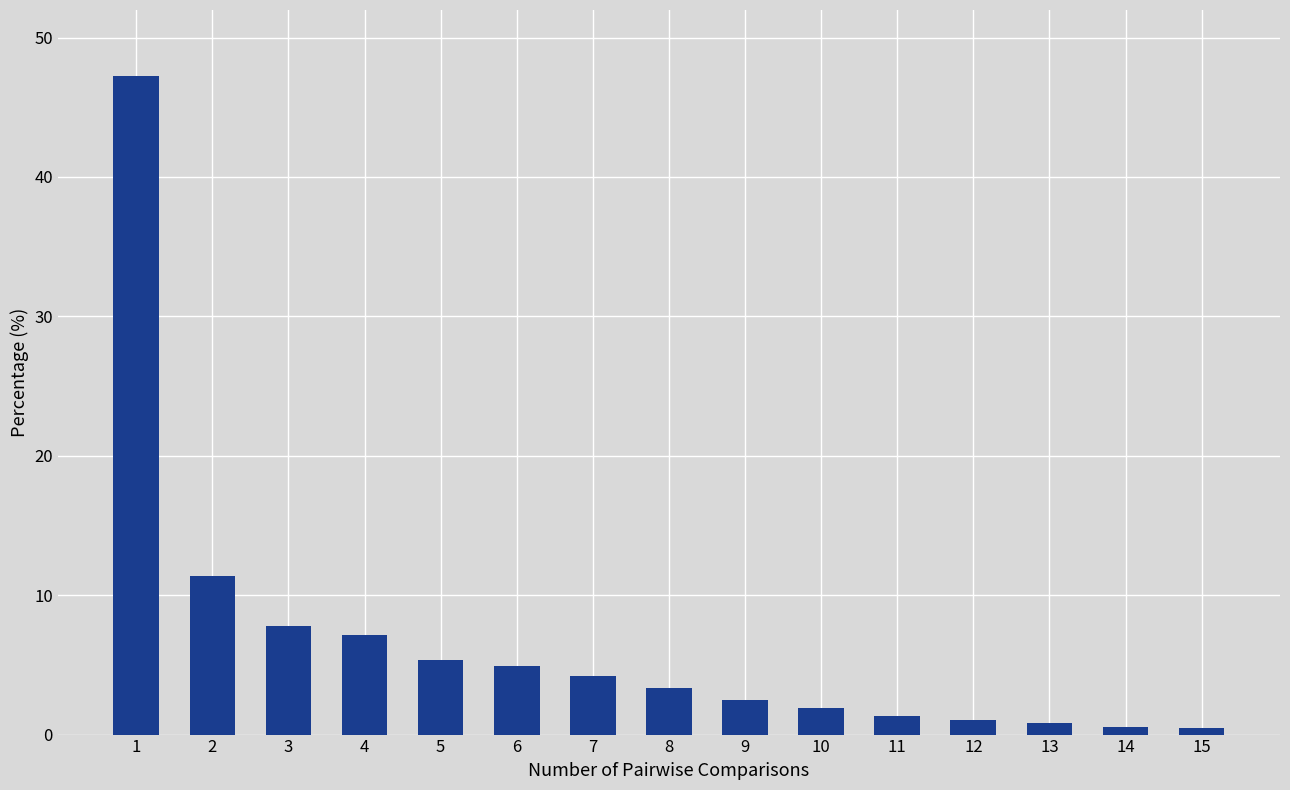

What is the difference between the maximum and second lowest values?

46.7